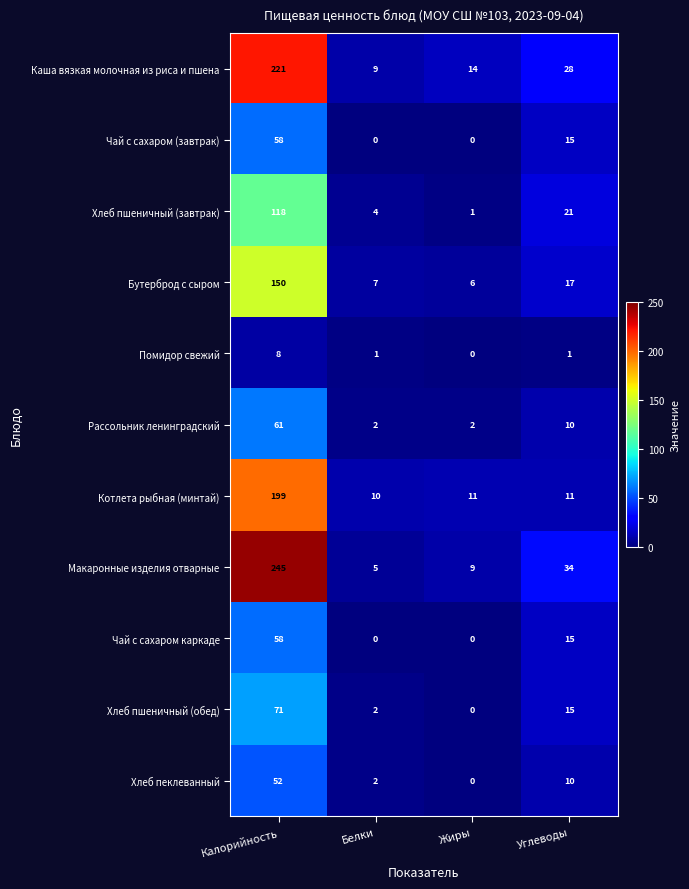

What is the difference between the second highest and minimum values in the Каша вязкая молочная из риса и пшена series?

19